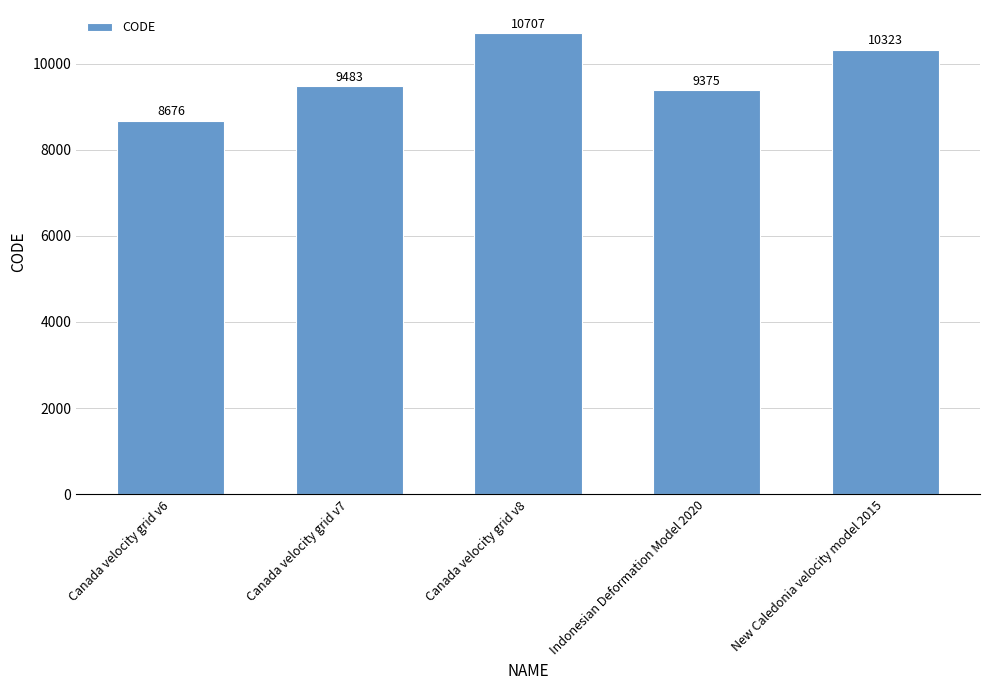

What is the smallest value displayed?

8676